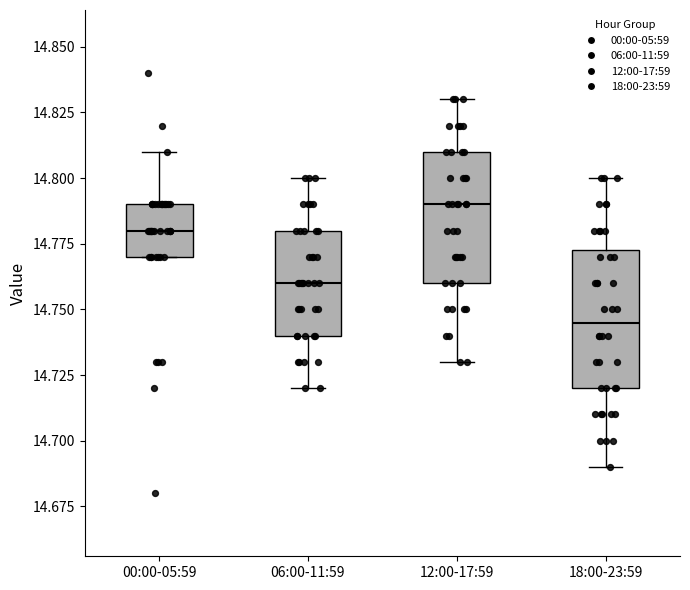

Reading left to right, transcribe this box plot: for each box, give where its median line is, the range the box spans, and where its two whiskers end, as read against the y-axis. The values are not printed on the chart, so give them approximately, as read against the axis.

00:00-05:59: median 14.780, box 14.770 to 14.790, whiskers 14.770 to 14.810
06:00-11:59: median 14.760, box 14.740 to 14.780, whiskers 14.720 to 14.800
12:00-17:59: median 14.790, box 14.760 to 14.810, whiskers 14.730 to 14.830
18:00-23:59: median 14.745, box 14.720 to 14.775, whiskers 14.690 to 14.800